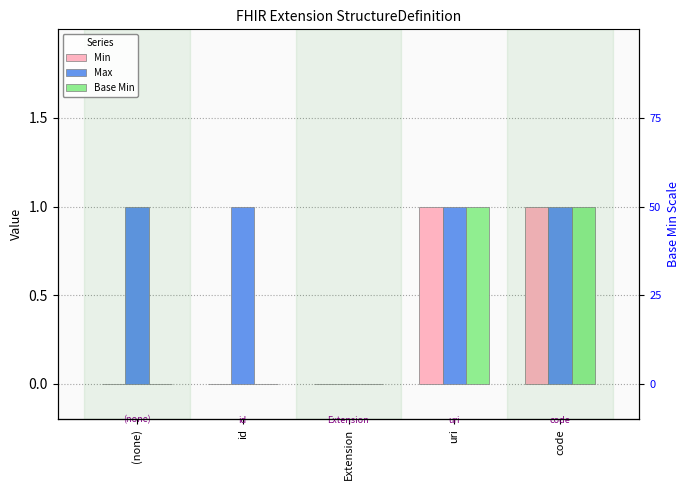

Which has a higher value, Extension or uri?

uri